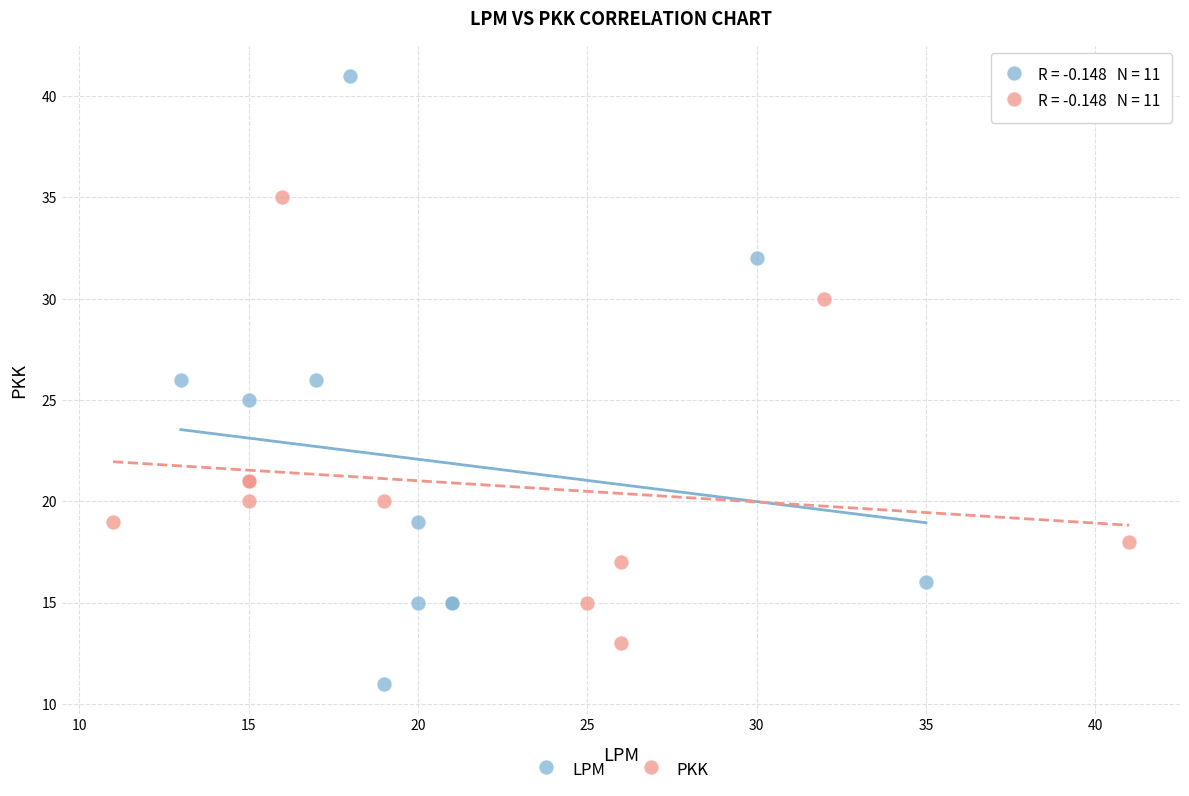

Which series has the largest Y range (max minus min)?

LPM